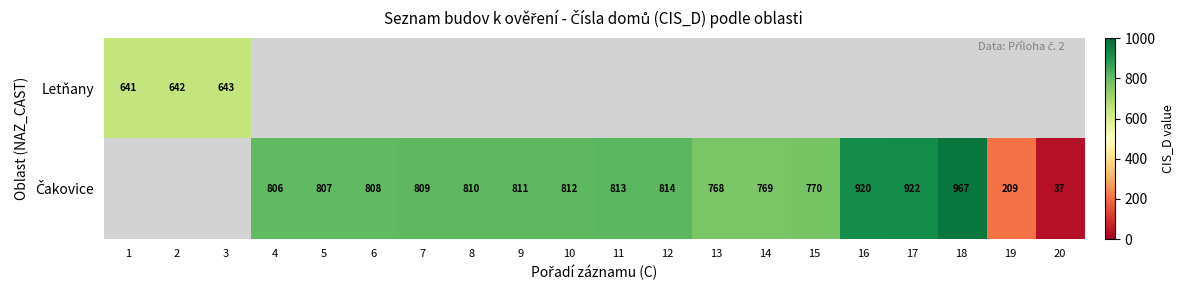

How many data points in Čakovice are less than 808?

7